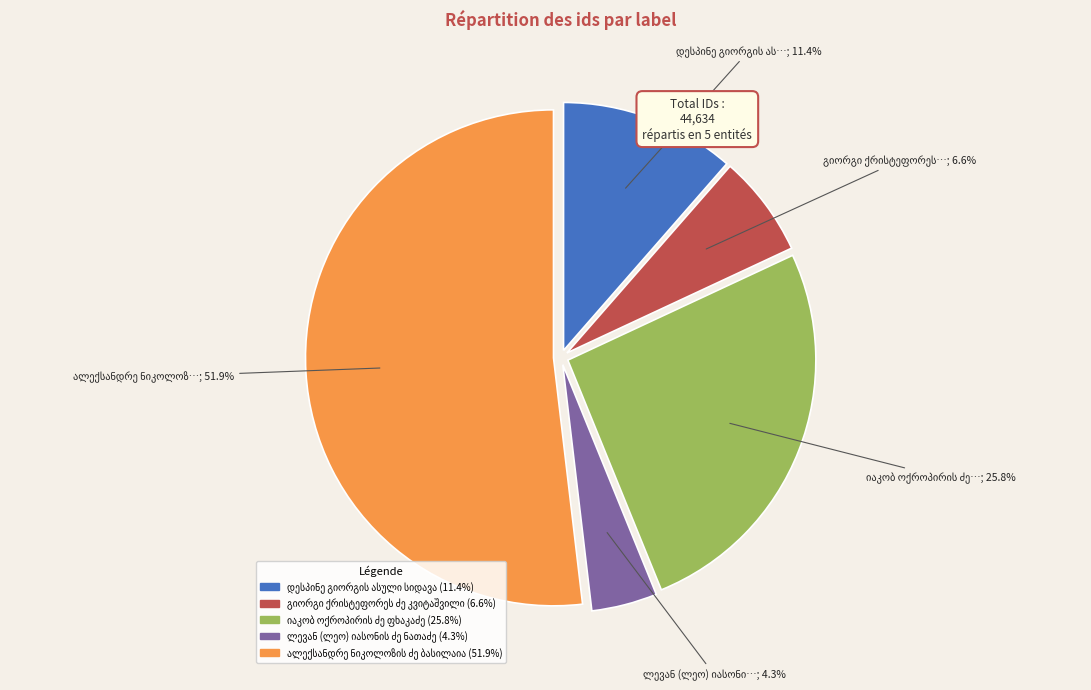

Is there any slice that represents more than half of the pie?

Yes